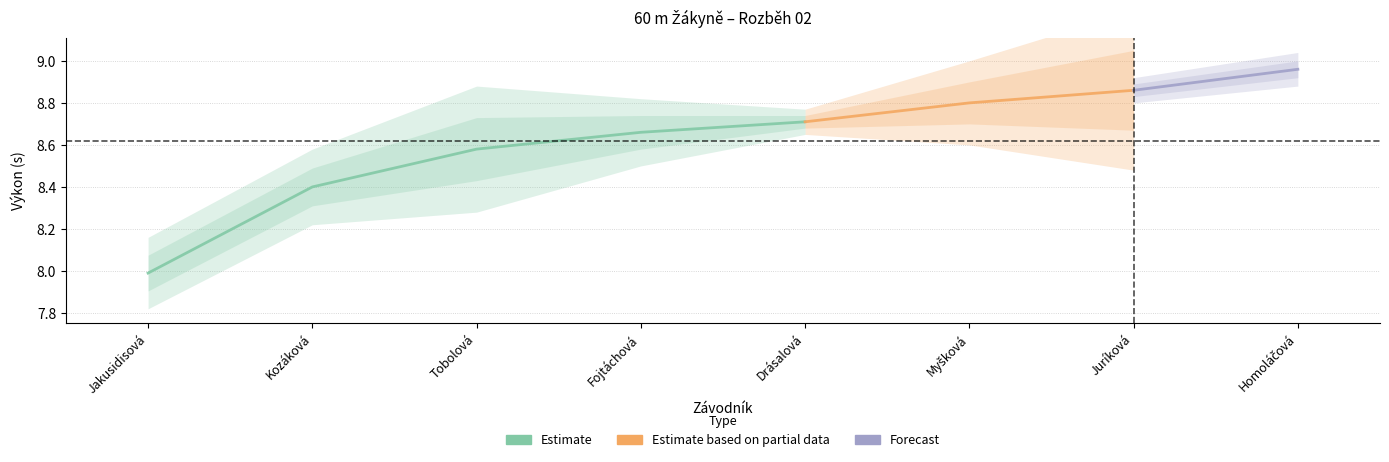

Which has a higher value, 3 or 6?

6